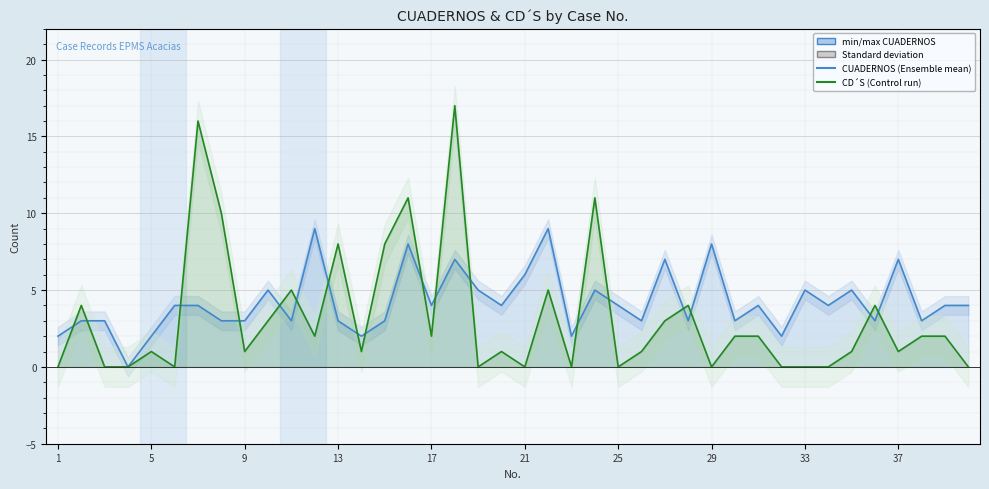

True or false: CUADERNOS (Ensemble mean run) has more than 1 points higher than both neighbors.

True